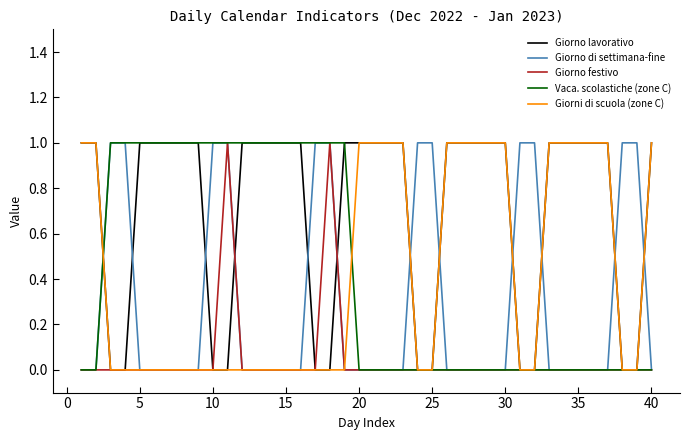

How many intersections are there between Giorno lavorativo and Giorno di settimana-fine?

12